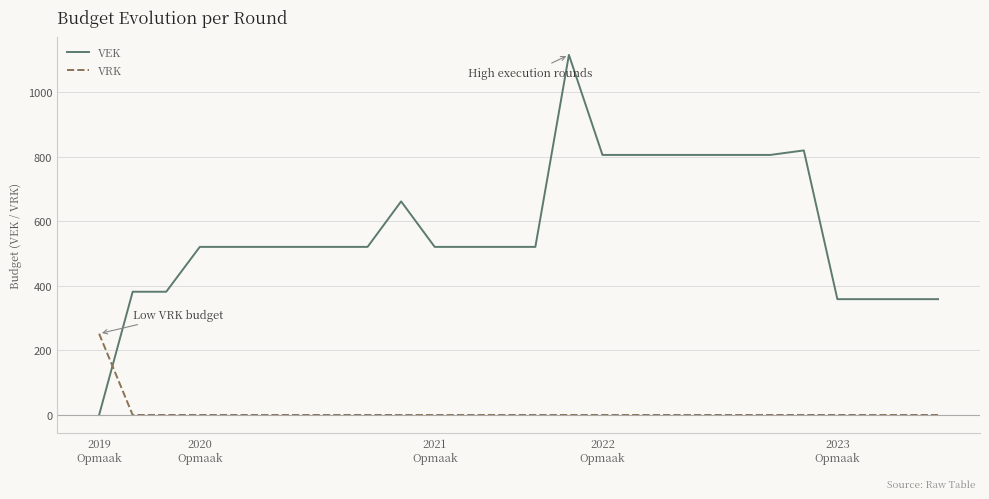

Which series ends up on top after the final intersection of VEK and VRK?

VEK